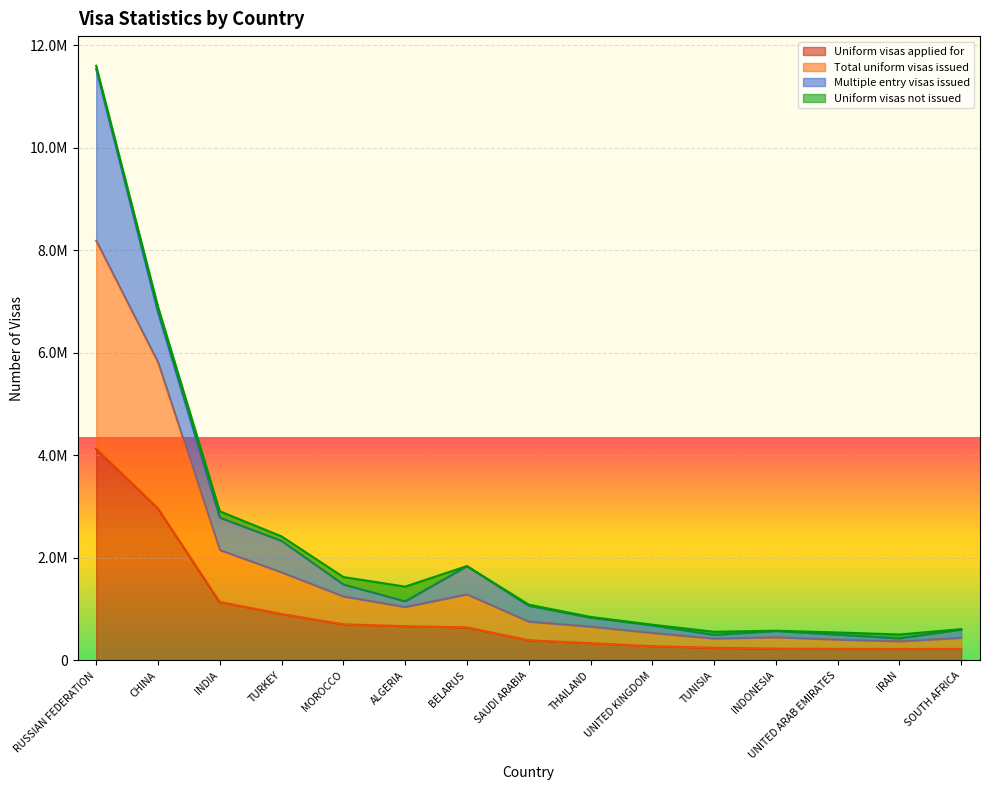

What is the label of the 11th point from the left?

TUNISIA